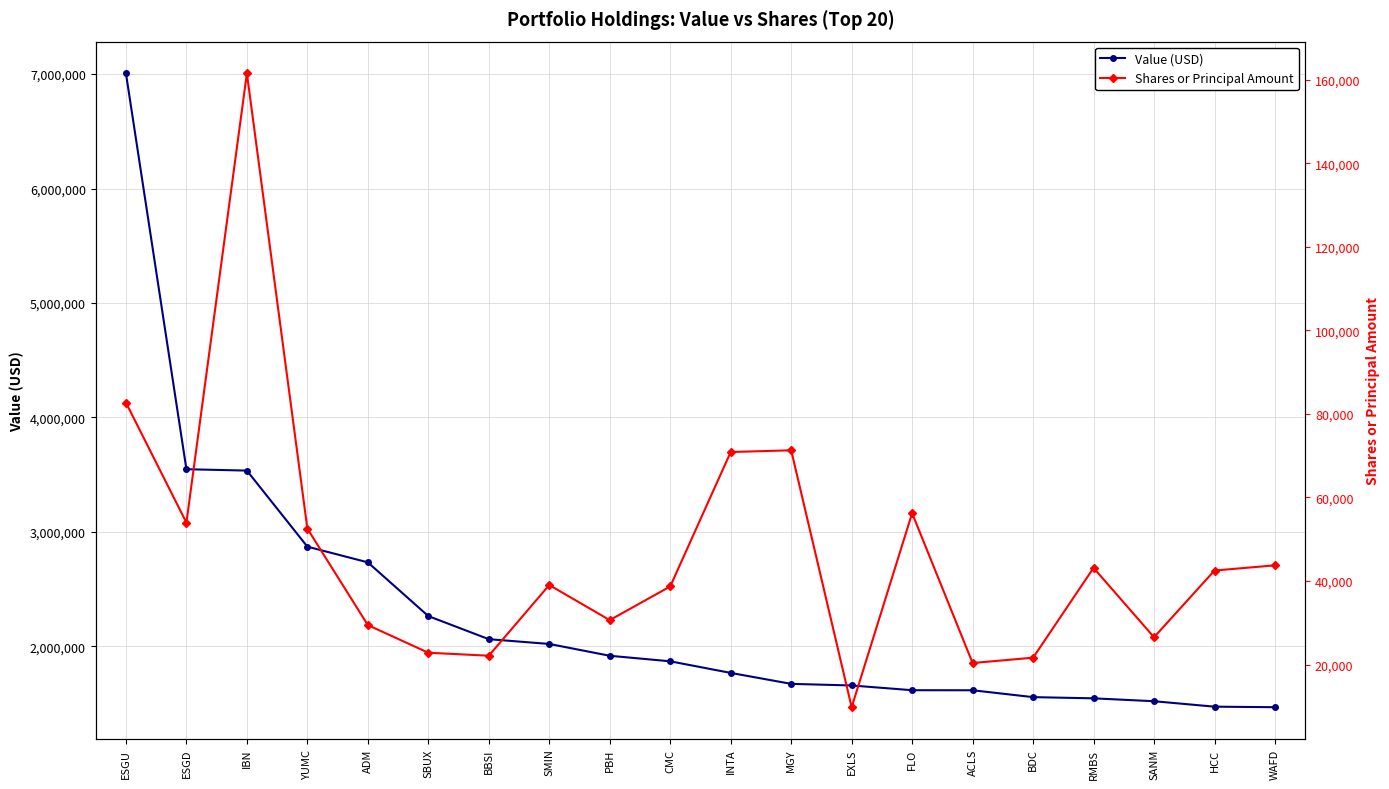

True or false: Shares or Principal Amount has more than 2 interior local peaks.

True